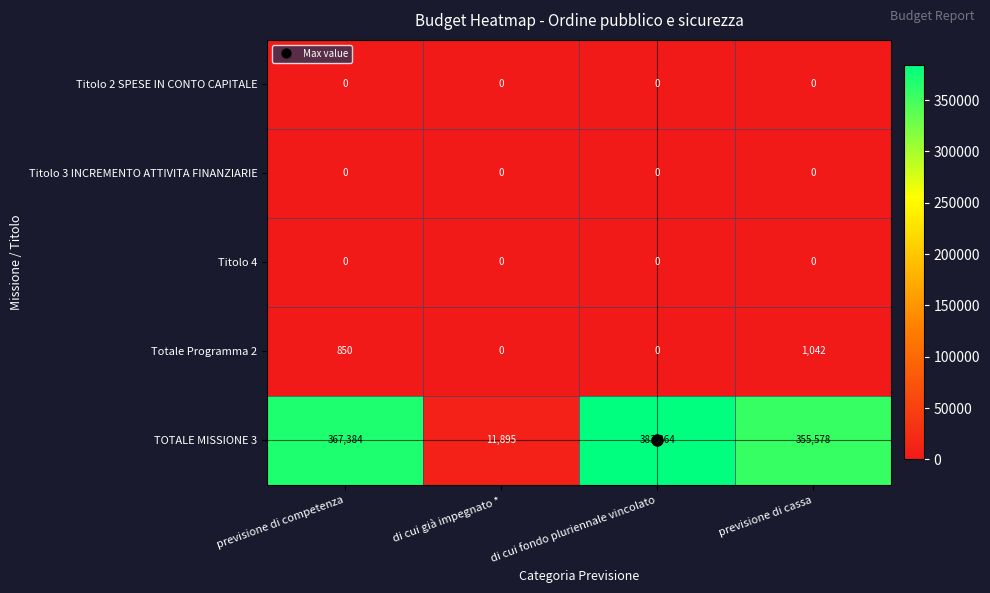

How many data points does each series have?

4